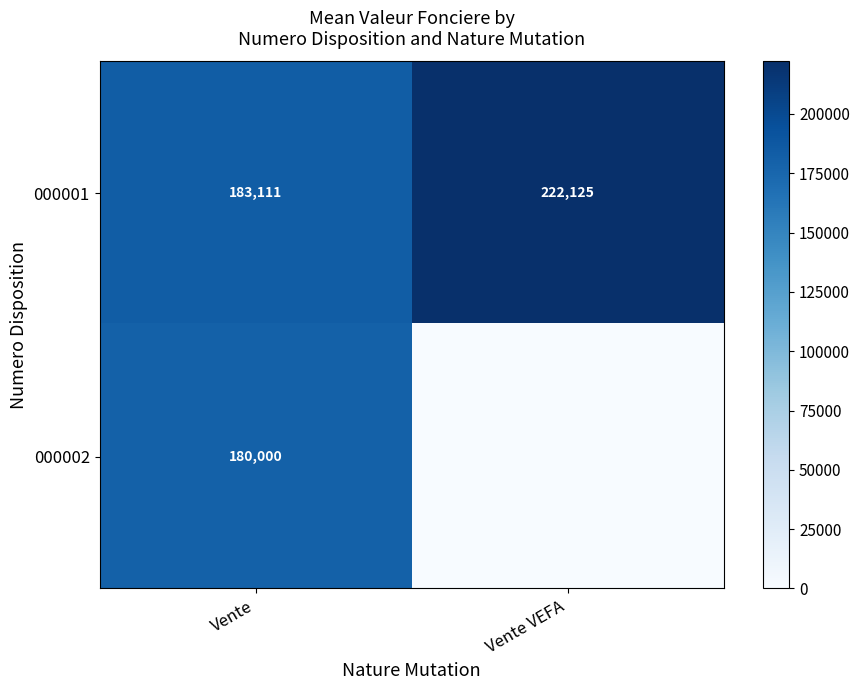

Between Vente and Vente VEFA, which is larger?

Vente VEFA